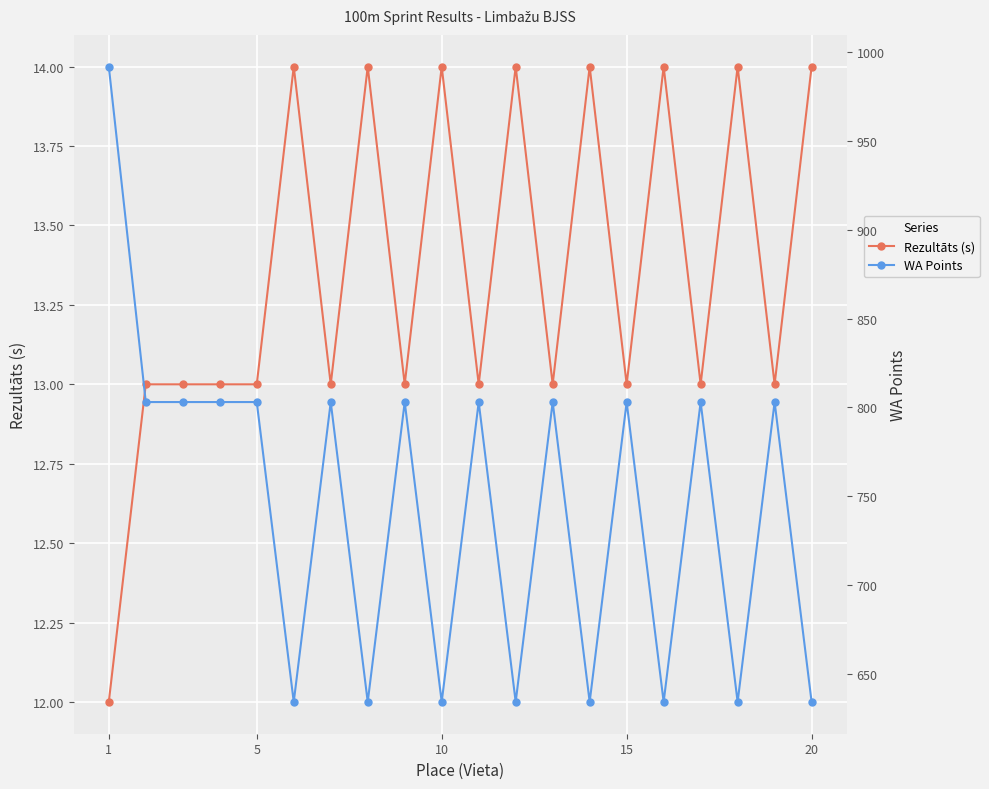

Which series has the largest range (max minus min)?

WA Points